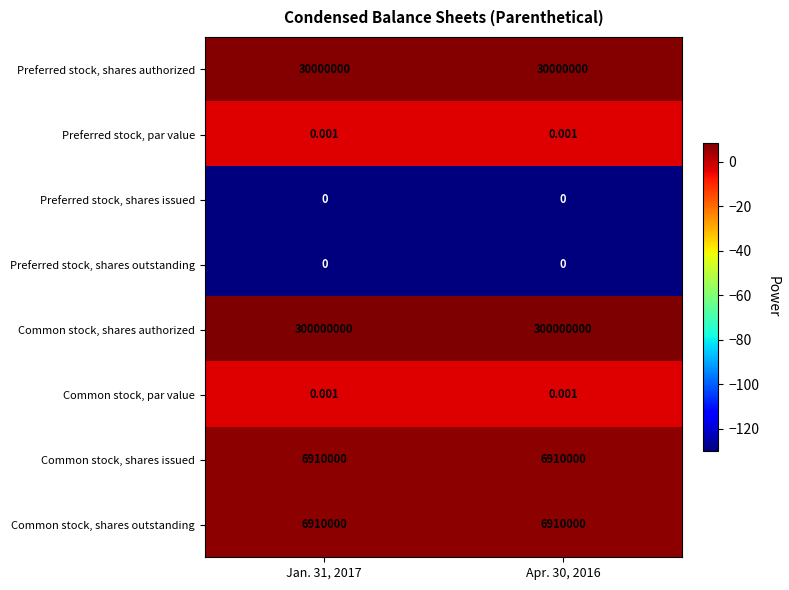

Which series has the largest total across all categories?

Common stock, shares authorized